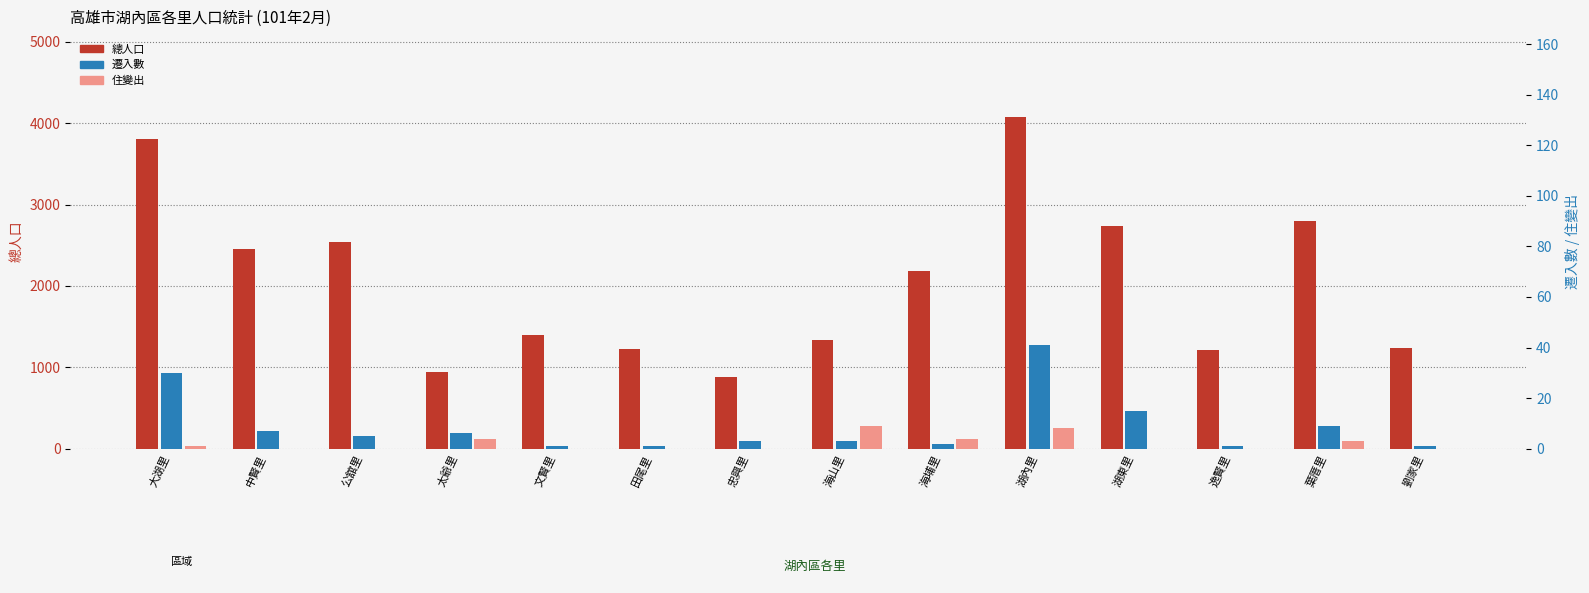

Which series has the widest spread of values?

總人口